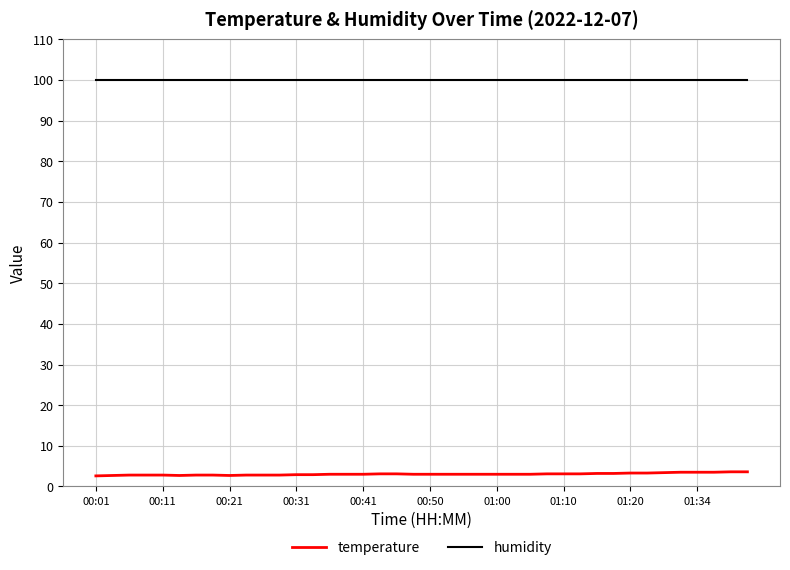

Count the number of data series in this chart.

2